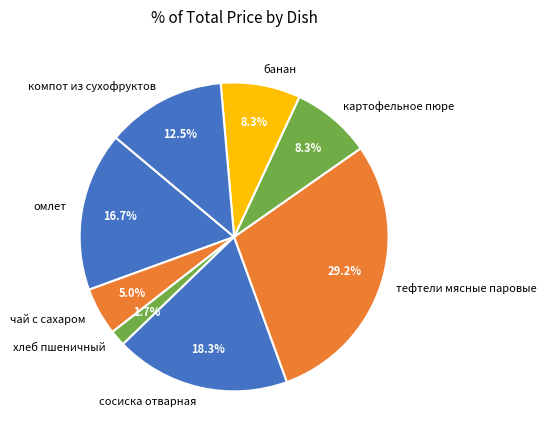

Which slice is the largest?

тефтели мясные паровые